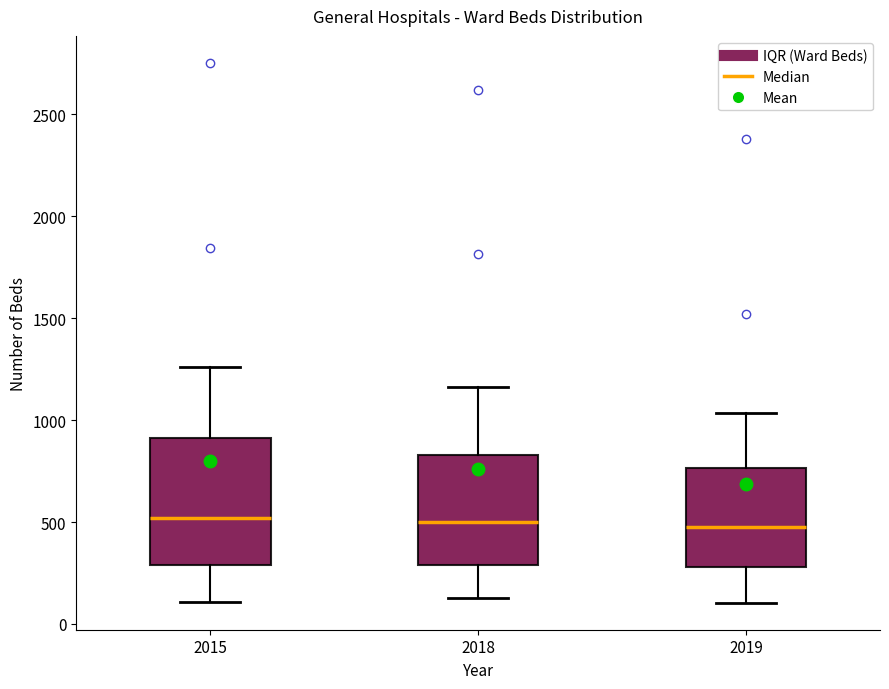

Comparing the boxes themselves (not the whiskers), which one is the tallest?

2015